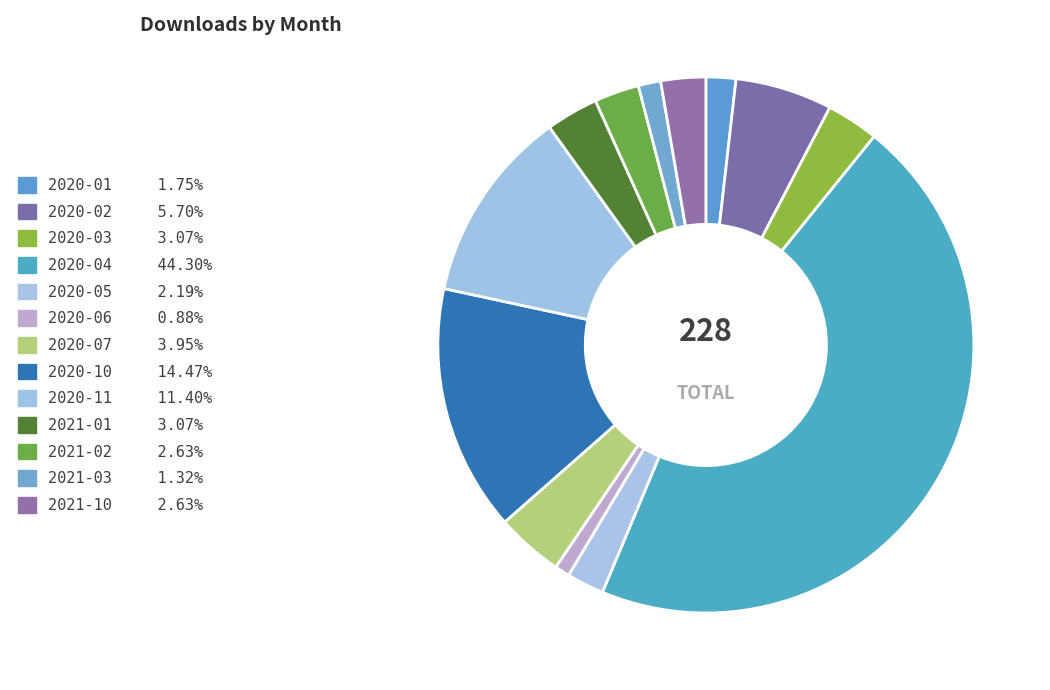

Count the number of slices in the pie.

13